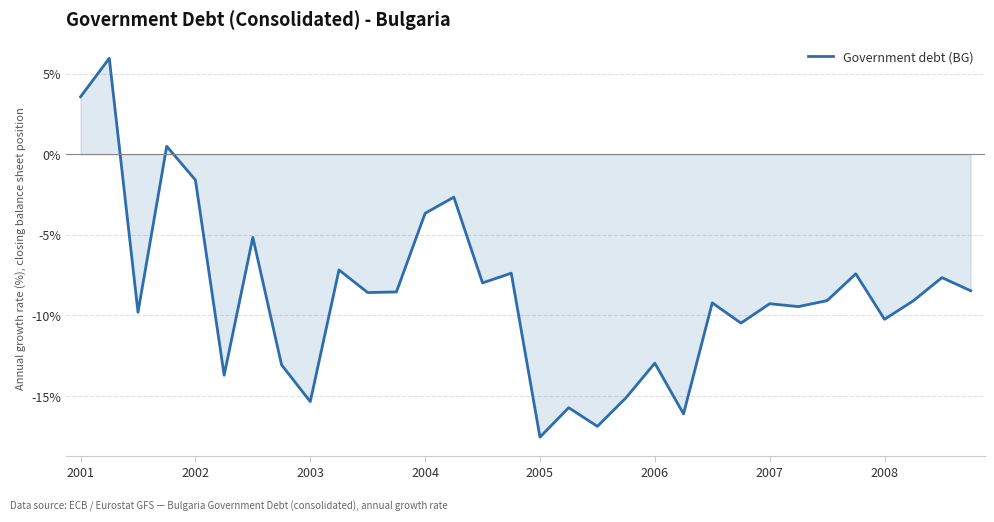

How many lines are shown in the chart?

1